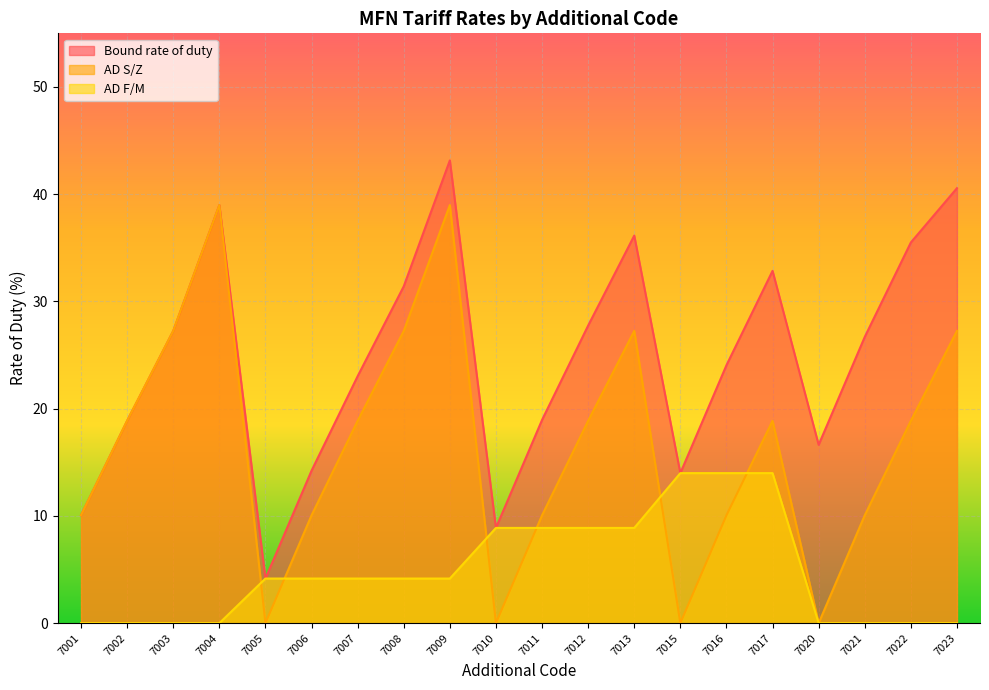

What is the spread (max minus min) of values at 7023?

40.6